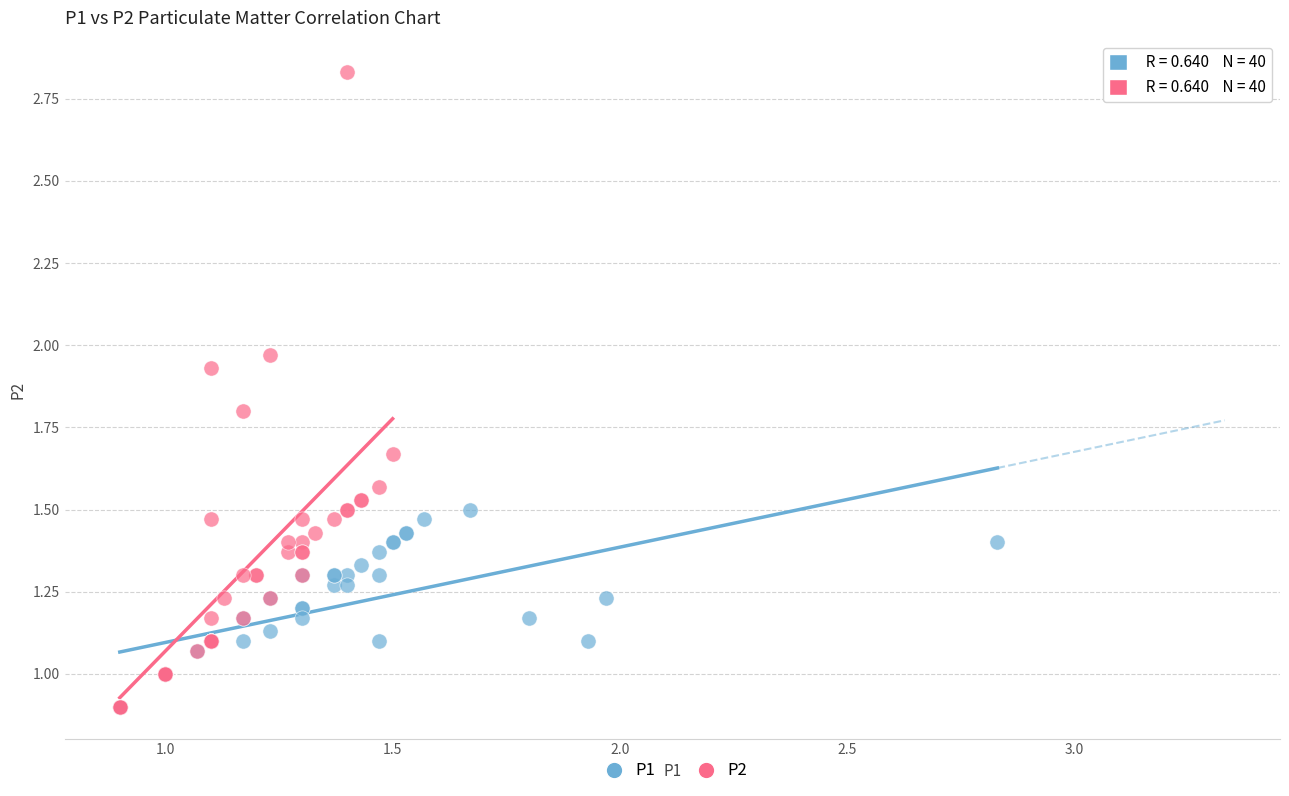

Which series contains the highest Y value?

P2